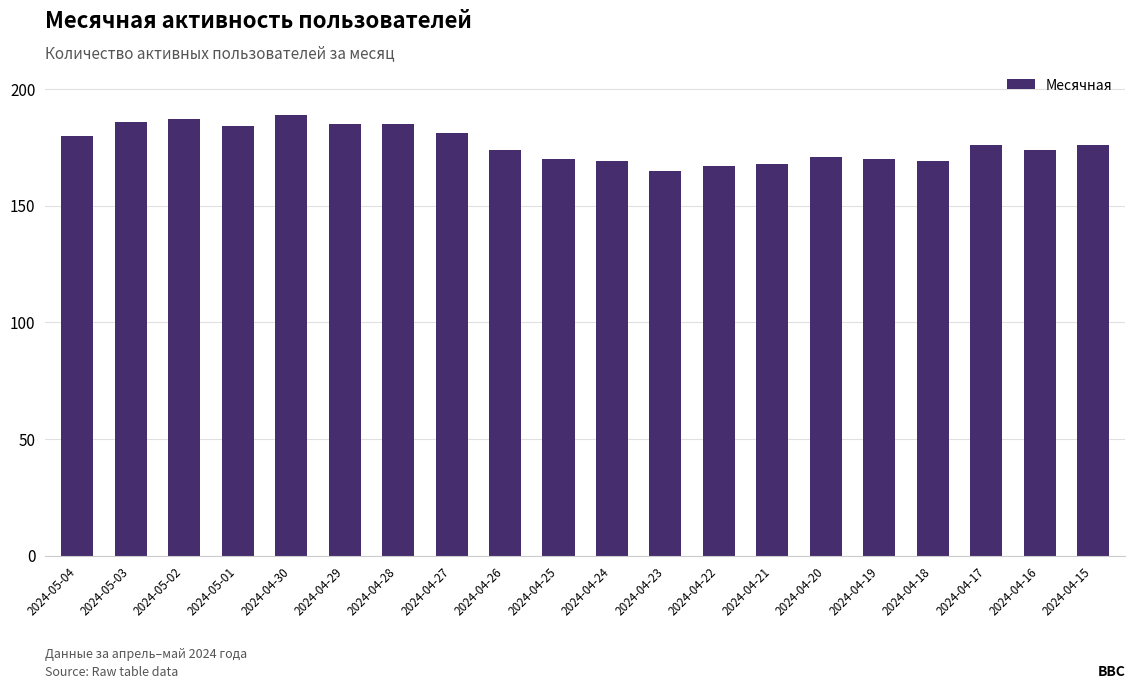

The chart shows a value of 169 at 2024-04-18. True or false?

True